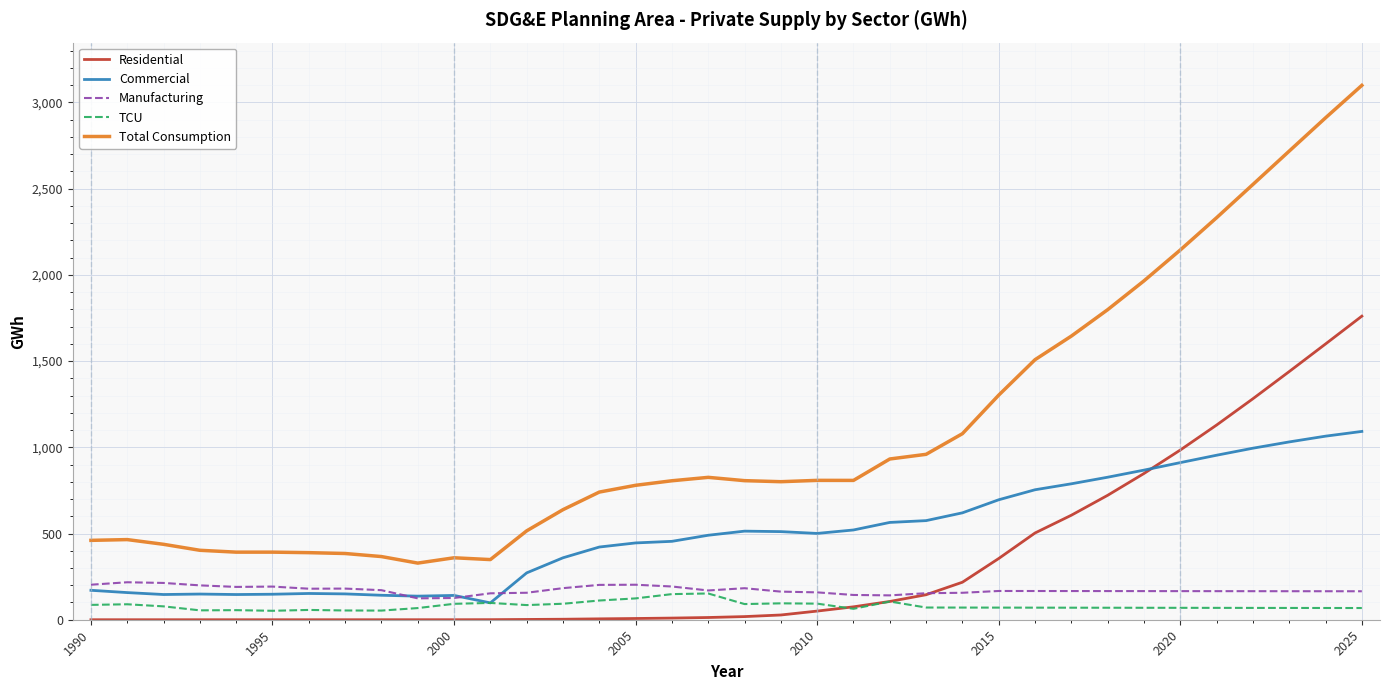

What is the difference between the second highest and second lowest values in the TCU series?

95.5